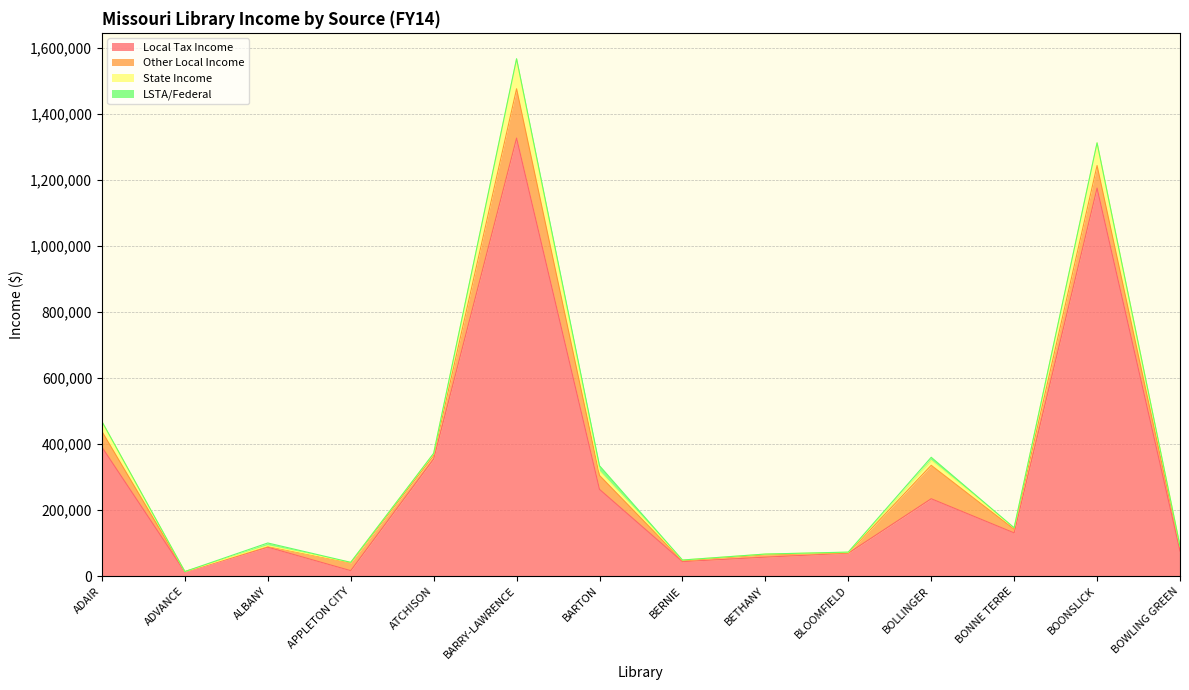

Is the value of Local Tax Income at BERNIE greater than the value of State Income at BARRY-LAWRENCE?

No